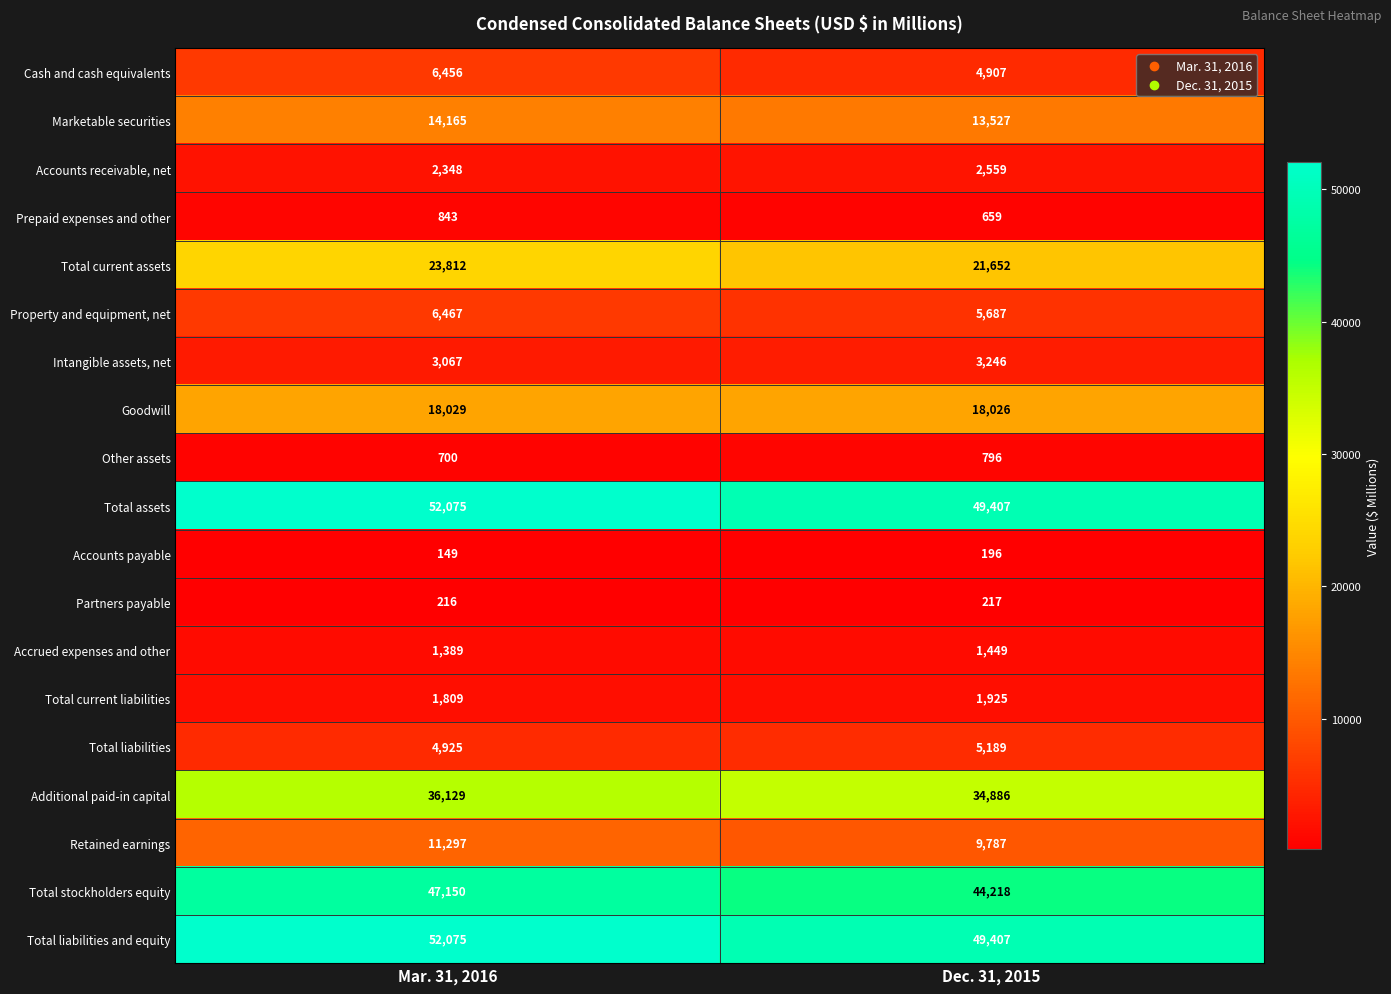

Where is Partners payable nearest to the value 216?

Mar. 31, 2016